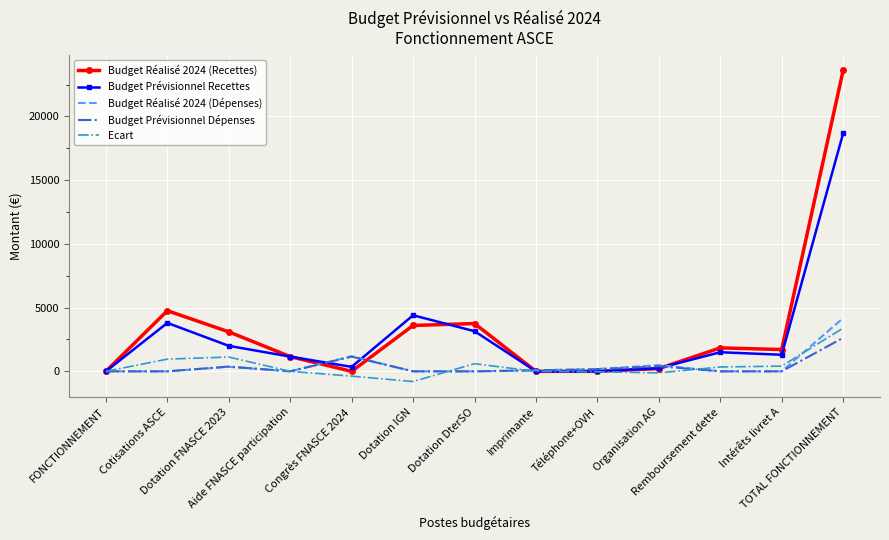

What is the greatest value displayed?

23620.8